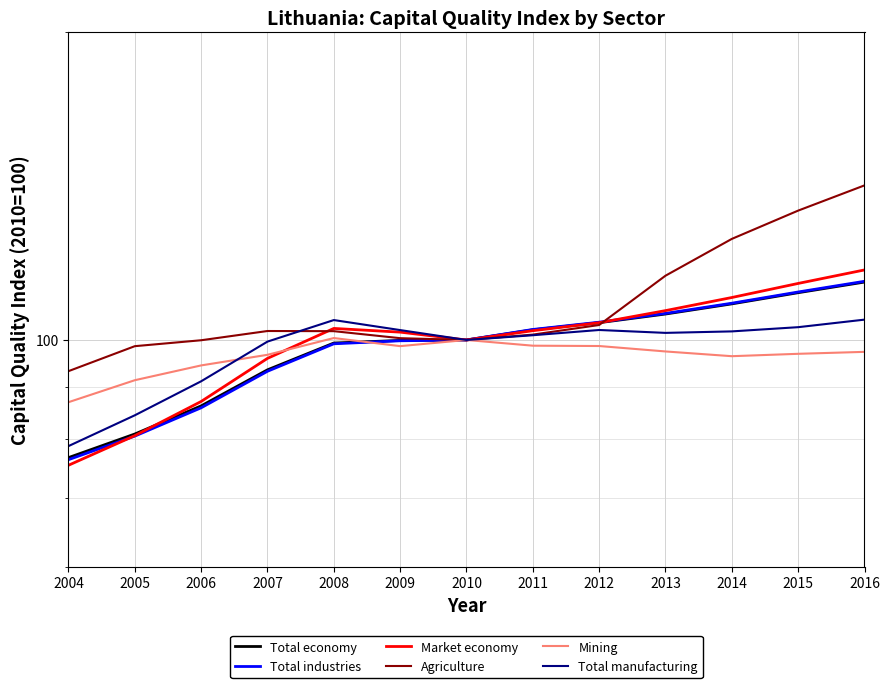

At which category is the sum across all series the highest?

2016